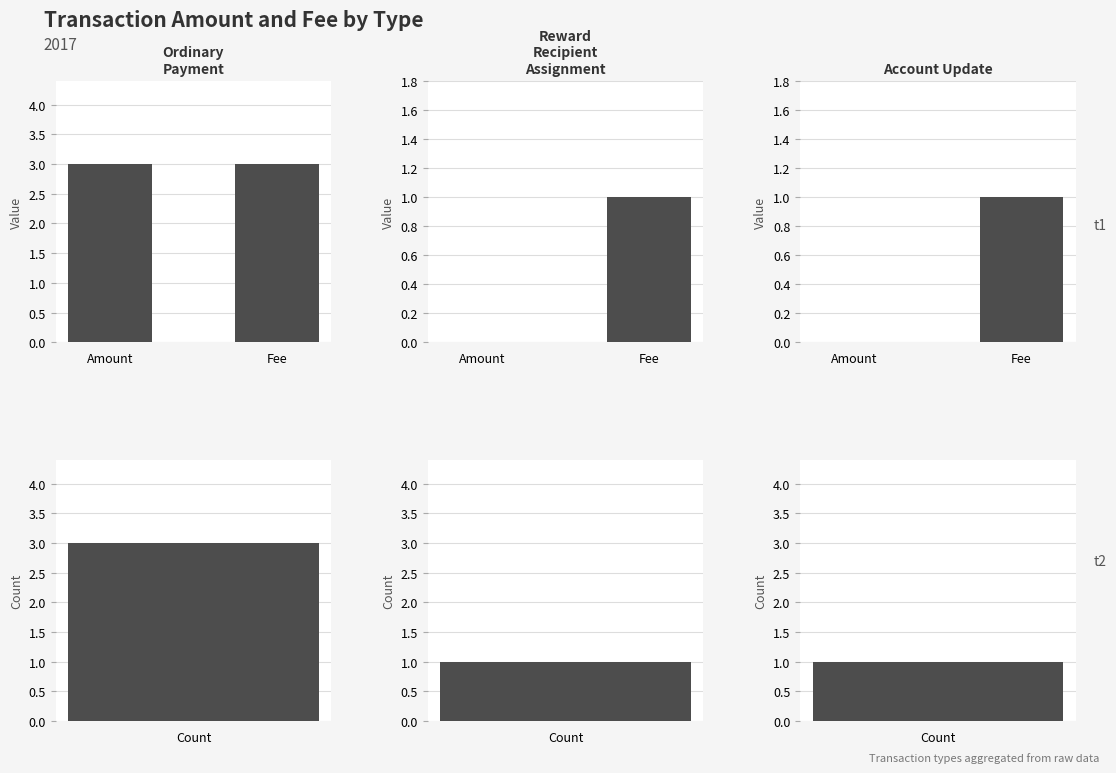

At which label is Reward Recipient Assignment closest to 0?

Amount